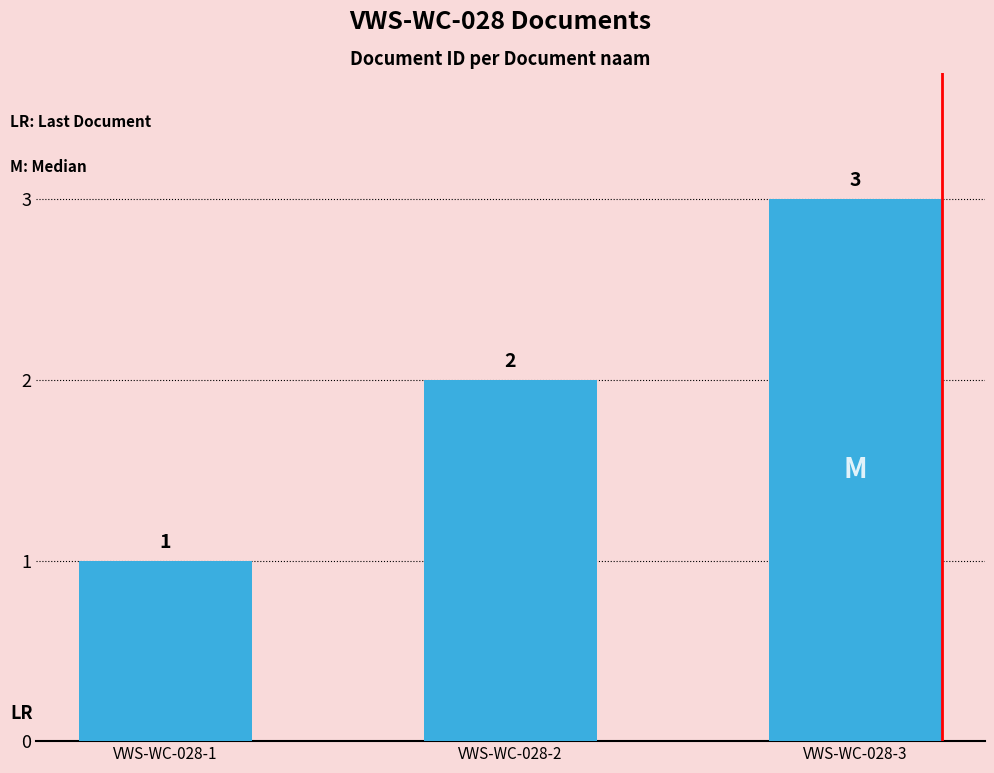

What is the change in value from VWS-WC-028-1 to VWS-WC-028-2?

+1